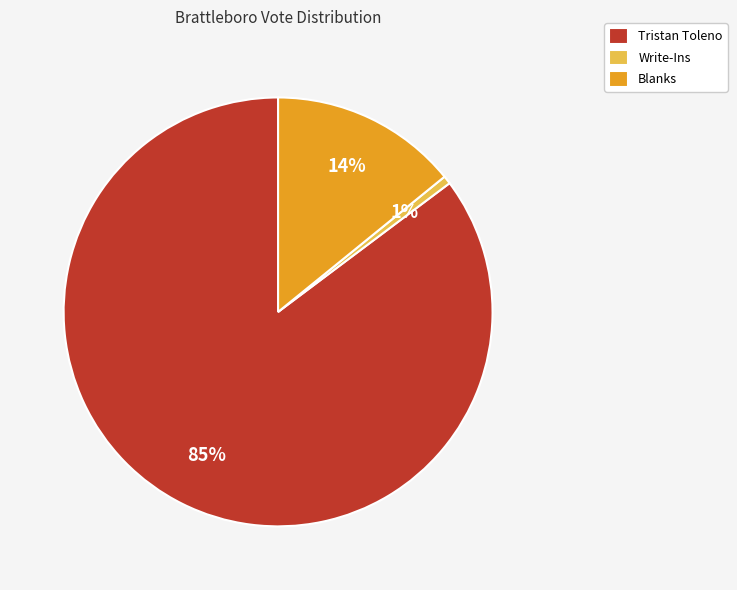

Which category accounts for the majority?

Tristan Toleno